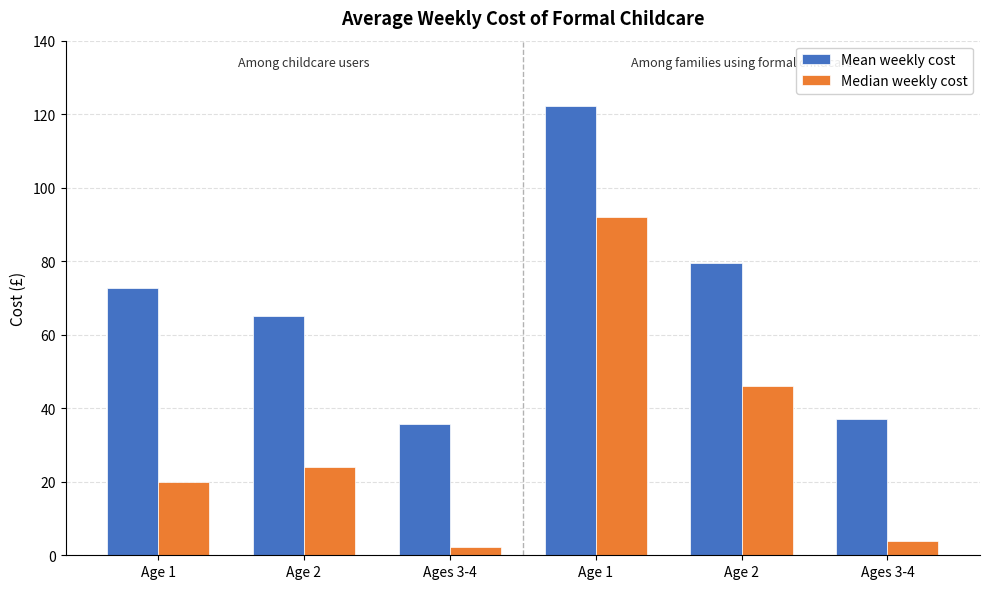

How many groups of bars are there?

6